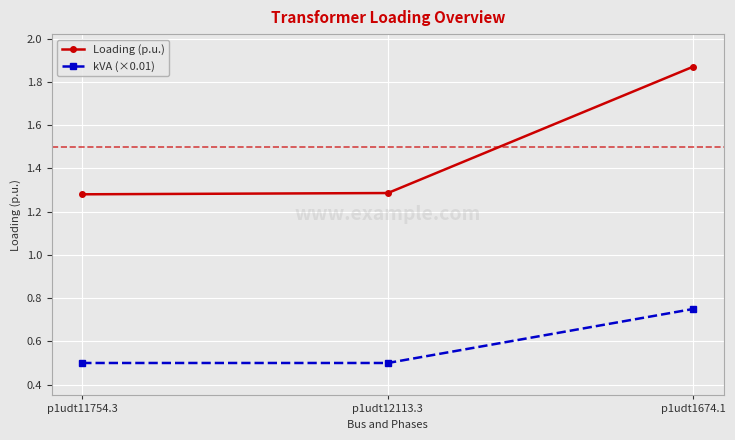

Is it true that kVA (×0.01) equals 0.9 at p1udt11754.3?

False